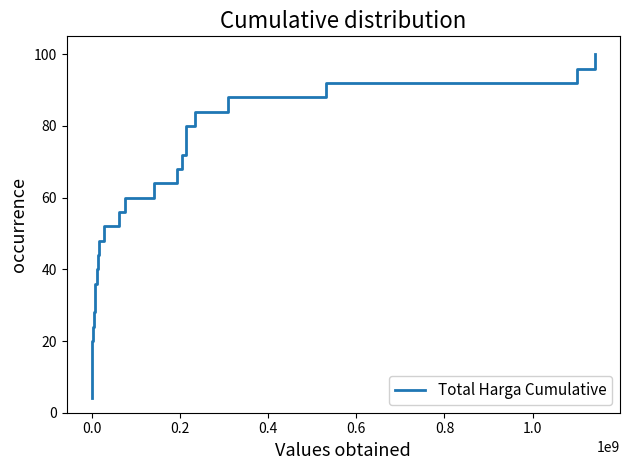

What is the minimum value shown in the chart?

4.0